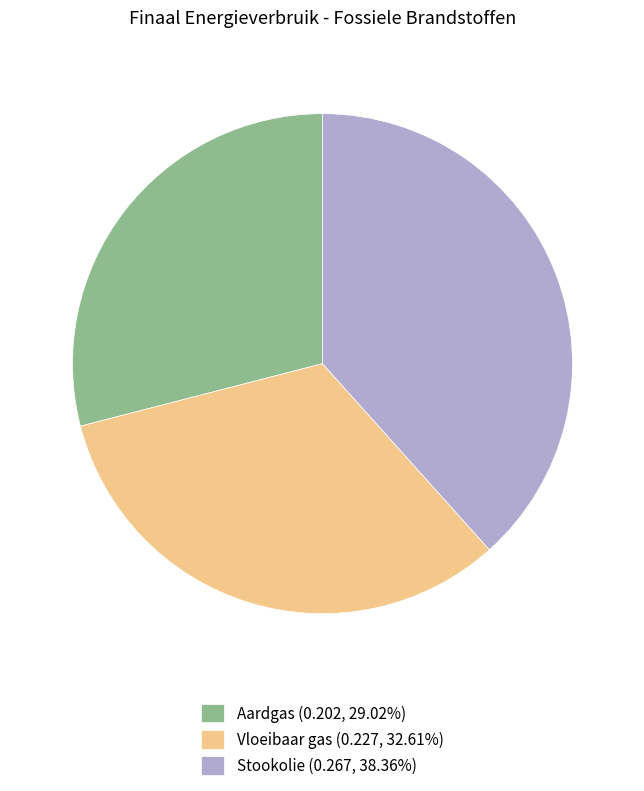

Which slice is the smallest?

Aardgas